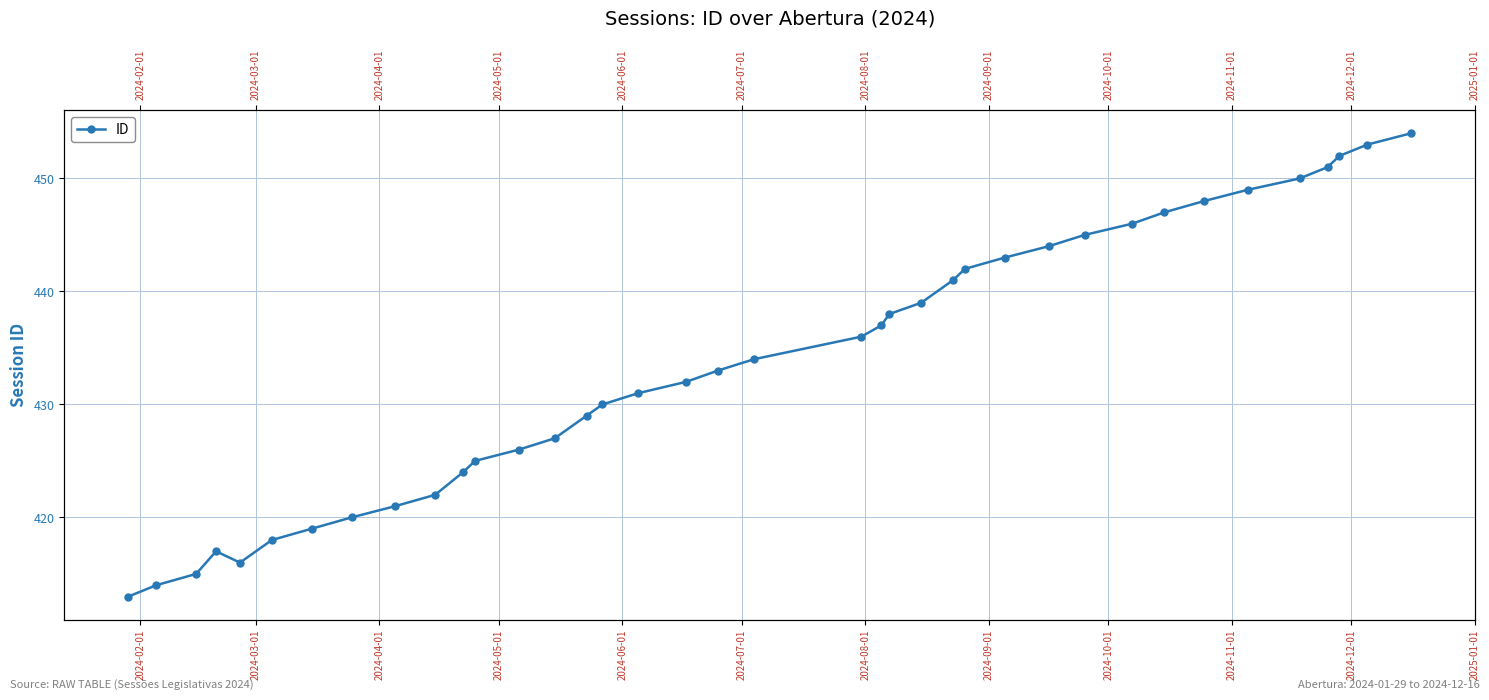

True or false: the data shows 640 at 2024-07-01.

False